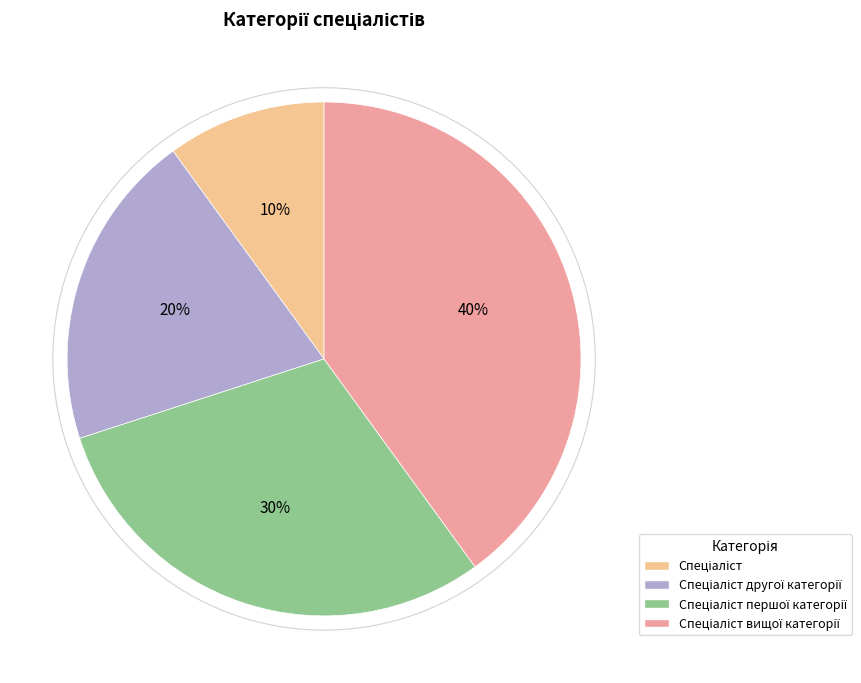

Combined, what portion of the pie is Спеціаліст and Спеціаліст вищої категорії?

50.0%